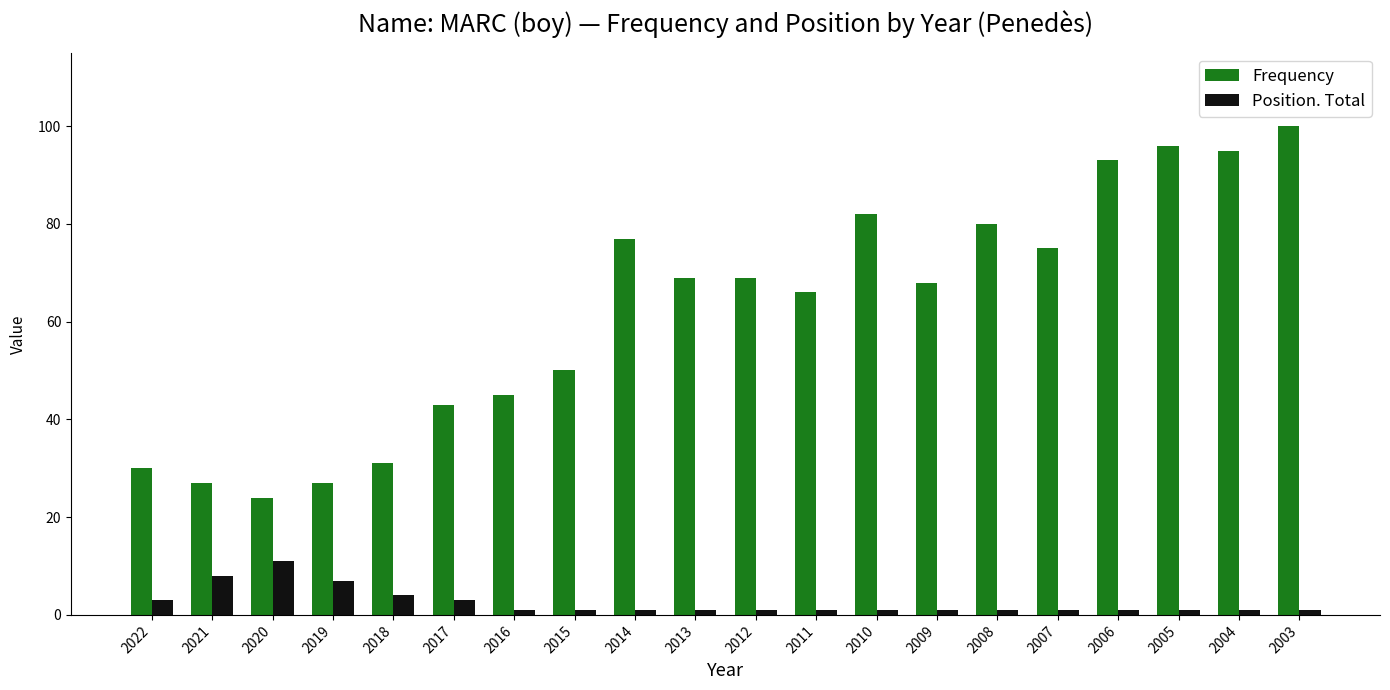

At which label does Position. Total reach its peak?

2020